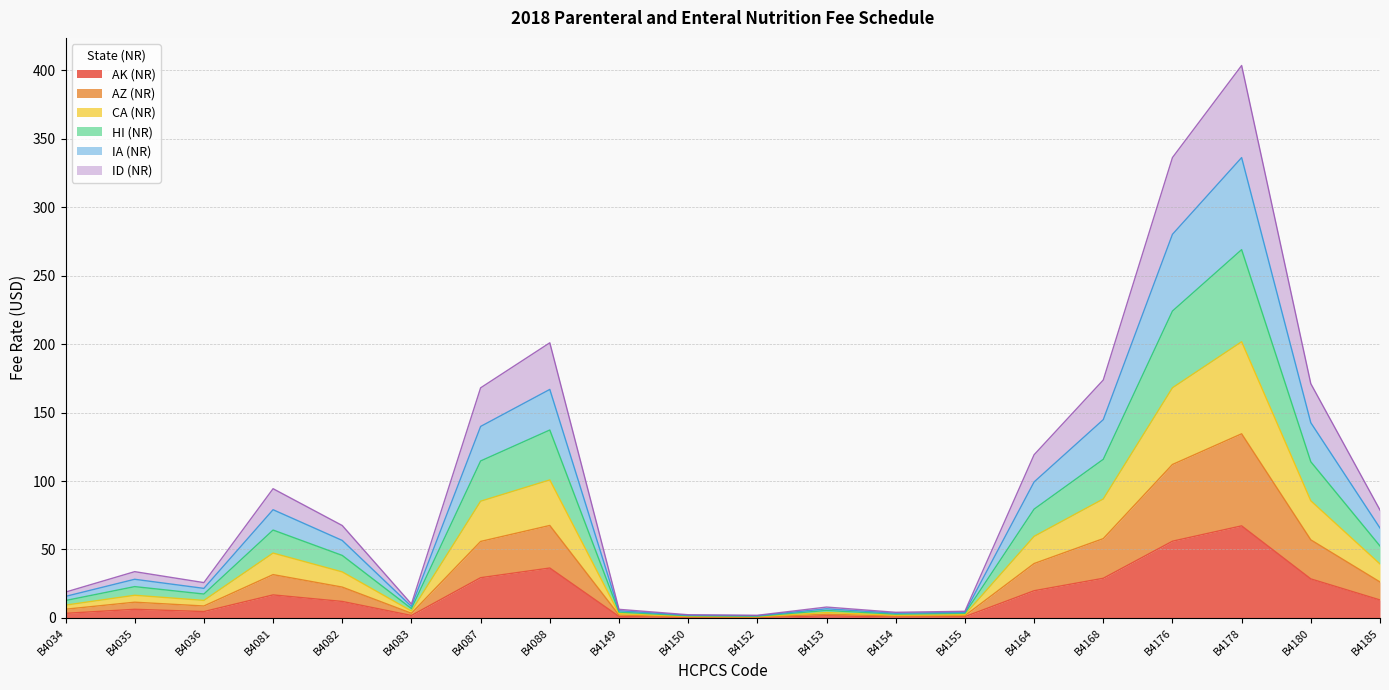

Which category has the highest value in the AK (NR) series?

B4178